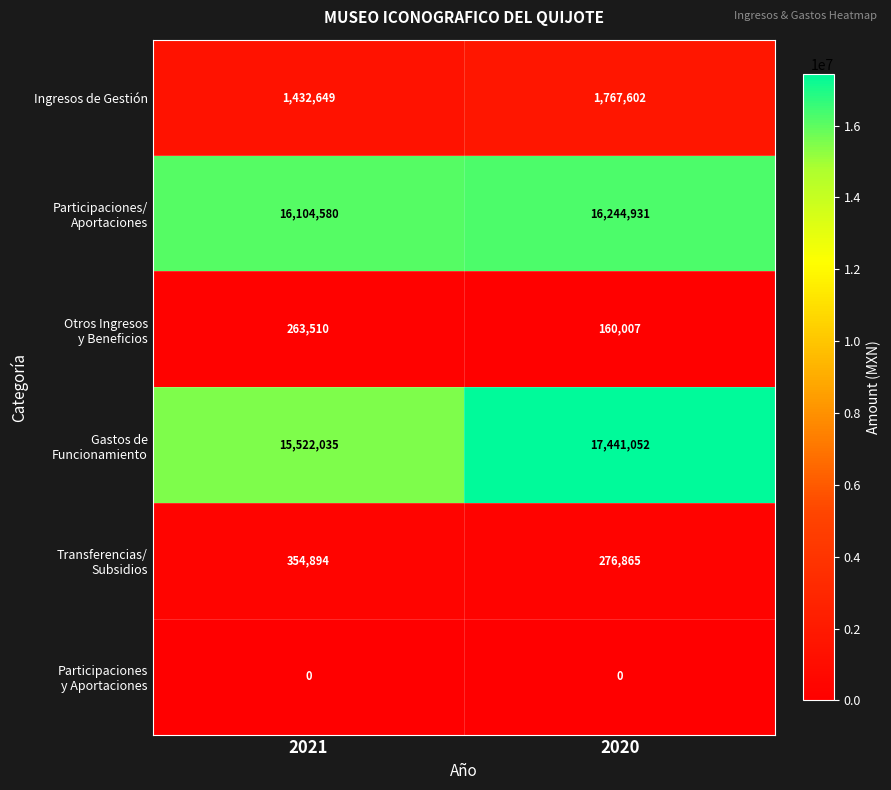

What is the difference between the Ingresos de Gestión values at 2020 and 2021?

334953